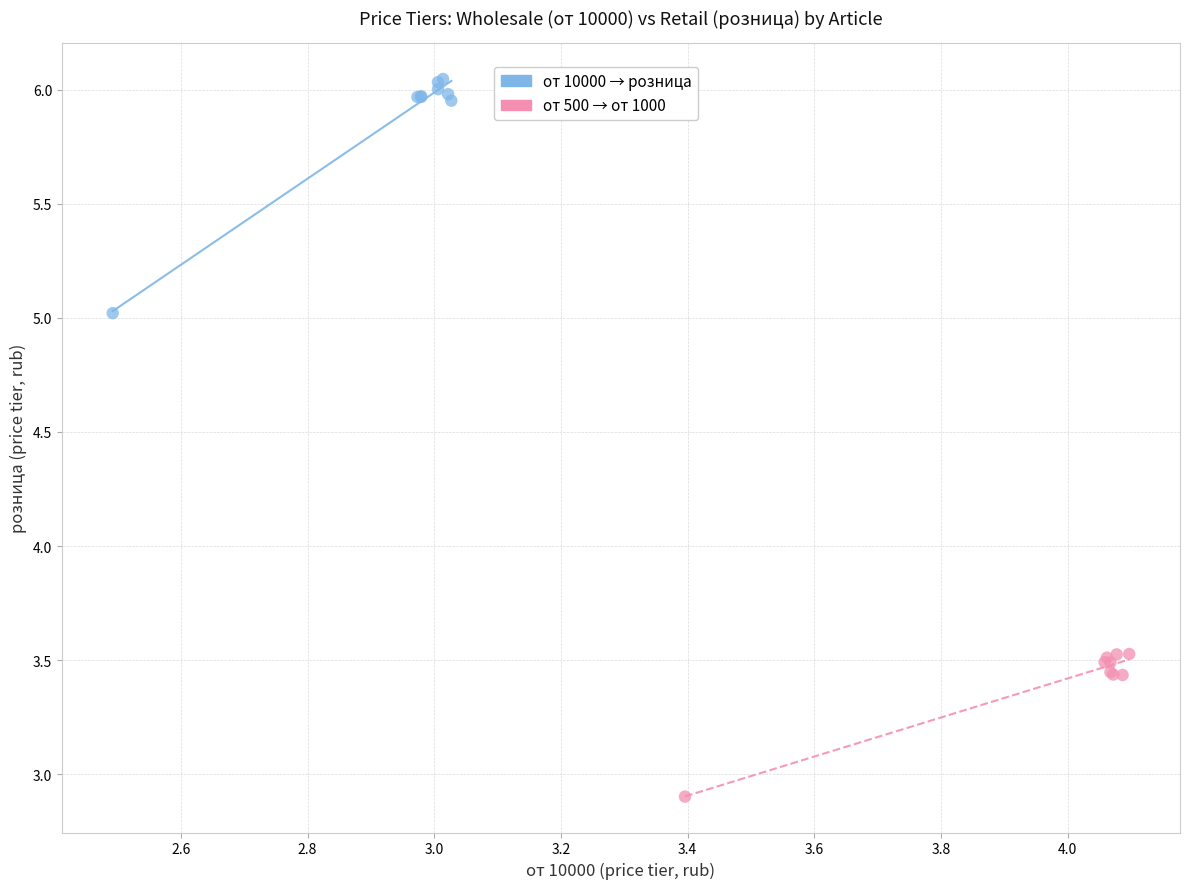

Which series reaches the maximum Y coordinate?

от 10000 → розница